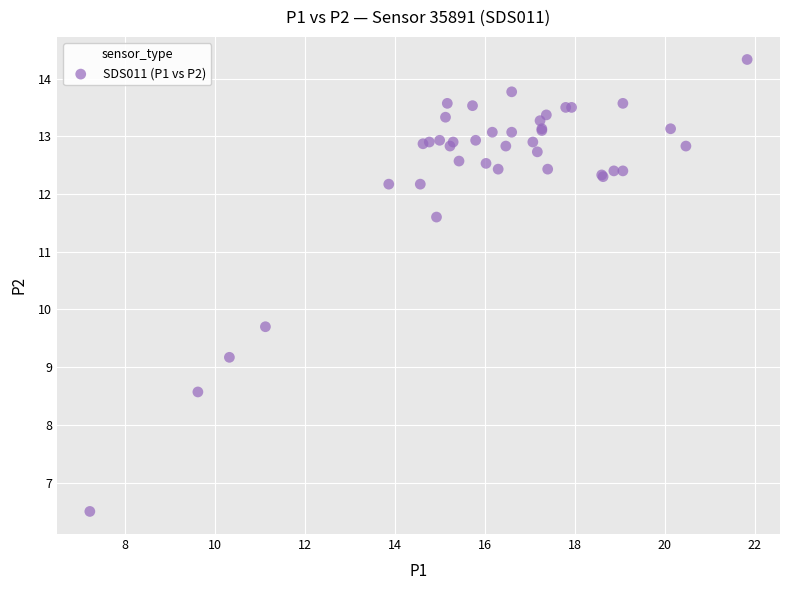

What Y value in the scatter plot is closest to 10?

9.7